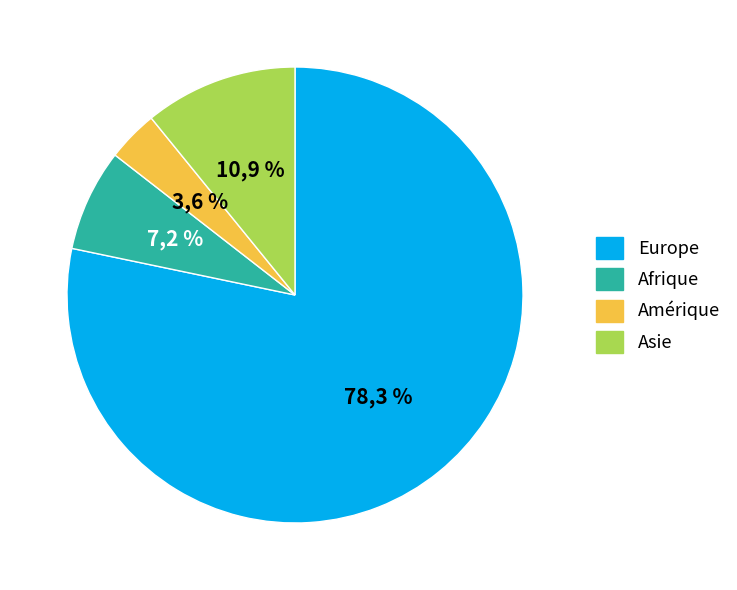

Count the number of slices in the pie.

4